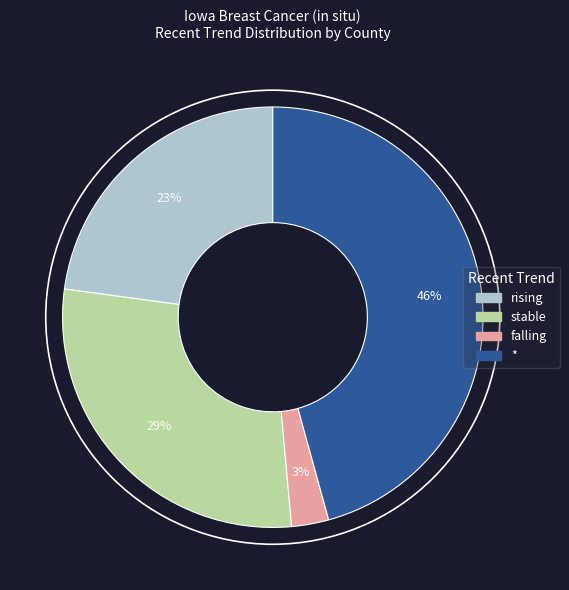

Which category has the smallest portion of the pie?

falling